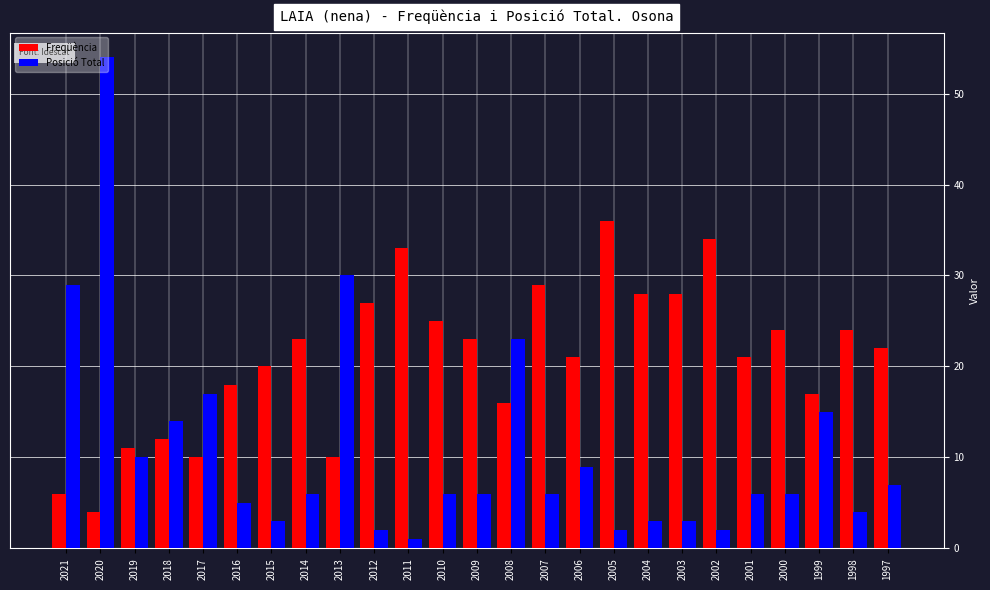

What is the maximum value shown in the chart?

54